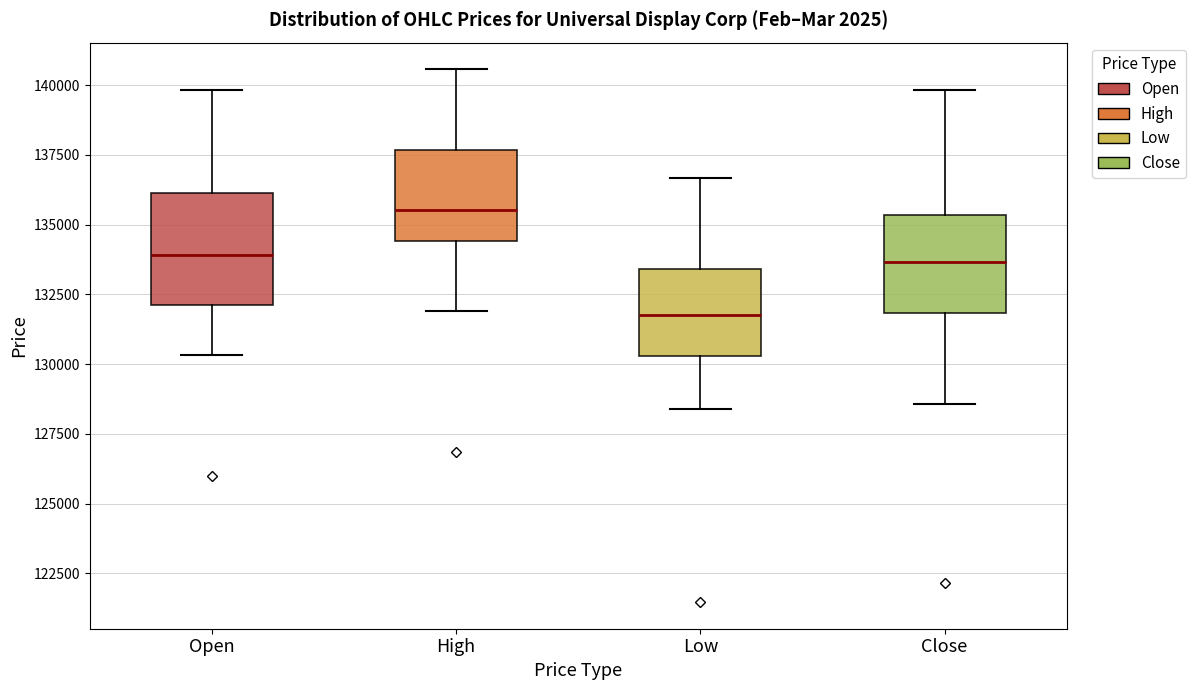

Reading left to right, read every box against the y-axis: the position of its median line, the range the box covers, and the ends of its whiskers. The values are not printed on the chart, so give them approximately, as read against the axis.

Open: median 134000, box 132000 to 136000, whiskers 130500 to 140000
High: median 135500, box 134500 to 137500, whiskers 132000 to 140500
Low: median 132000, box 130500 to 133500, whiskers 128500 to 136500
Close: median 133500, box 132000 to 135500, whiskers 128500 to 140000